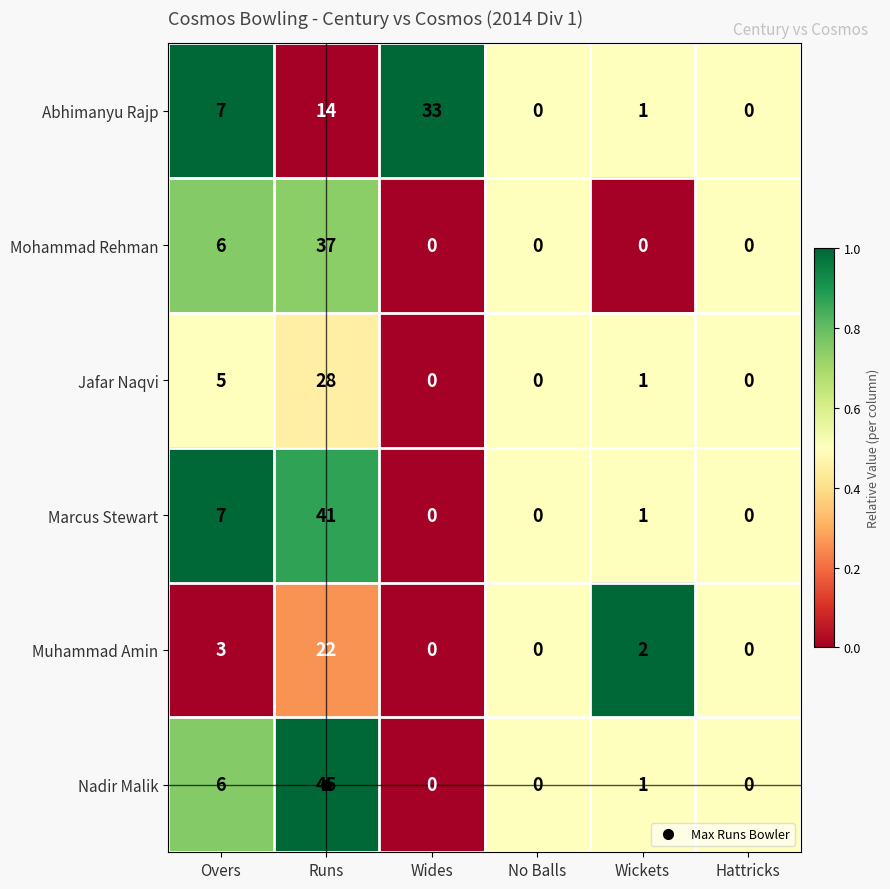

Which series has the largest range (max minus min)?

Nadir Malik